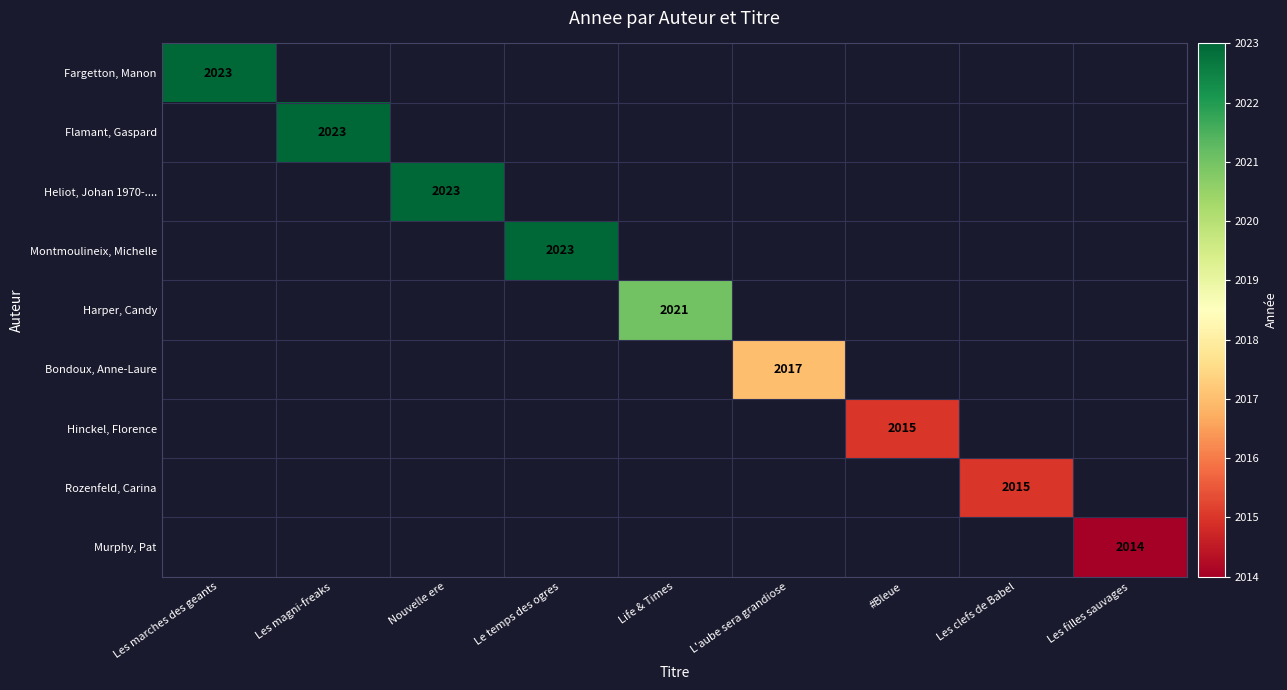

At which category does the chart reach its minimum across all series?

Les filles sauvages